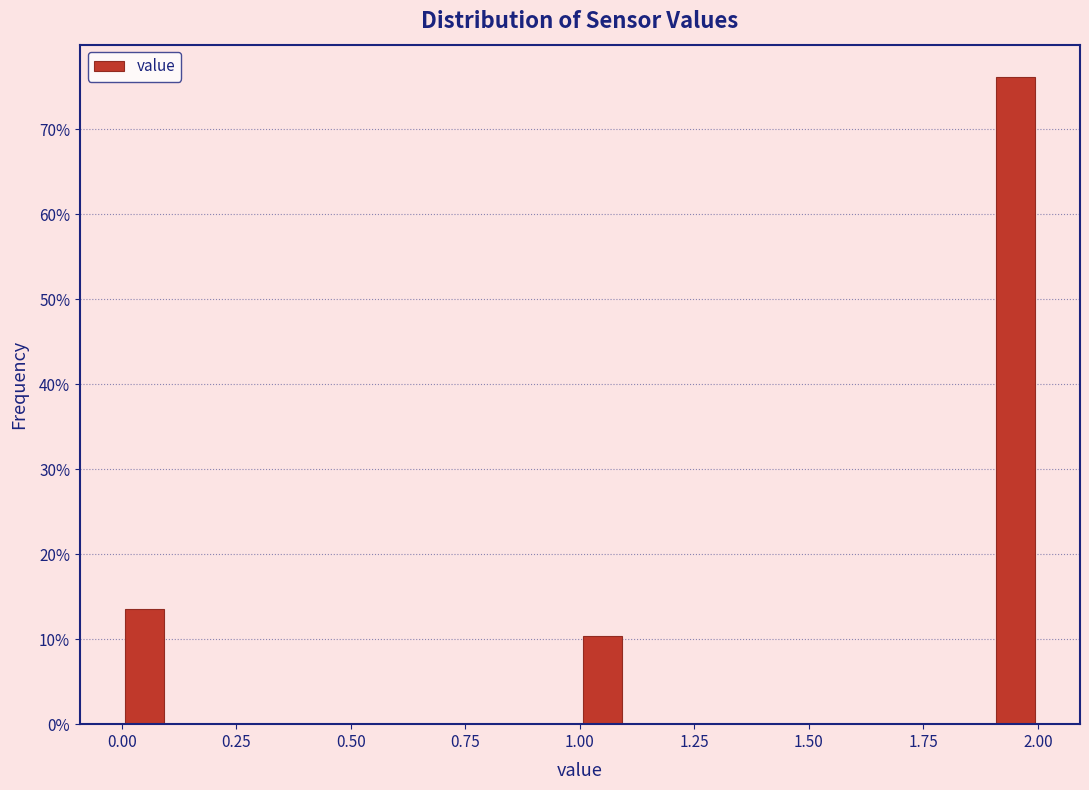

Read against the x-axis, roughly where is the centre of the tallest bar?

1.95